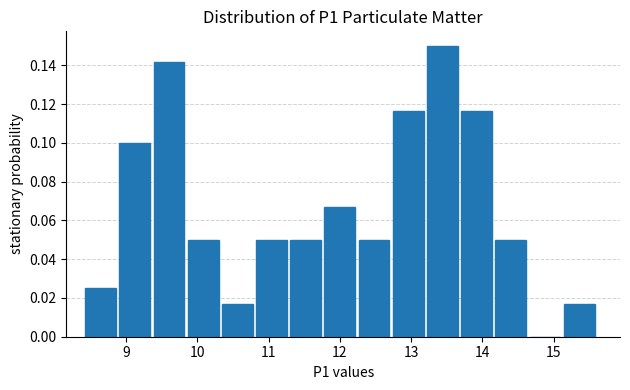

How tall is the bar that spans 9.84 to 10.32 on the x-axis? Neither the bar edges nor the heights are printed on the chart, so give them approximately, as read against the axes.

0.050